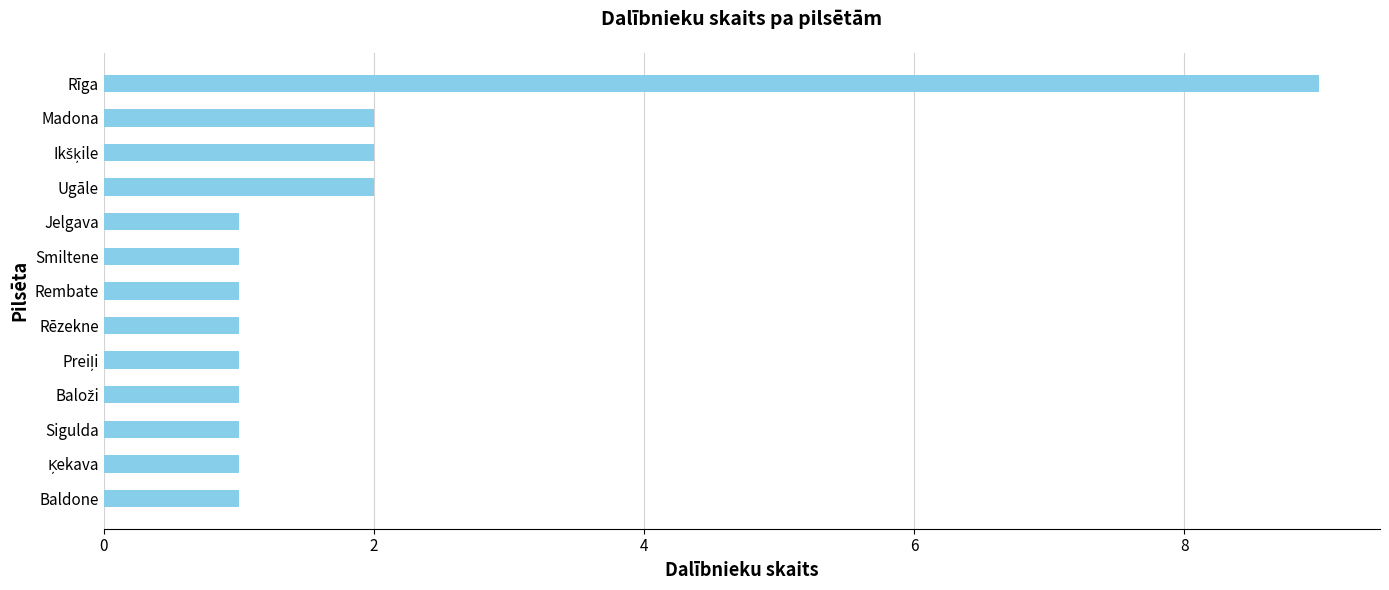

Count the number of data series in this chart.

1